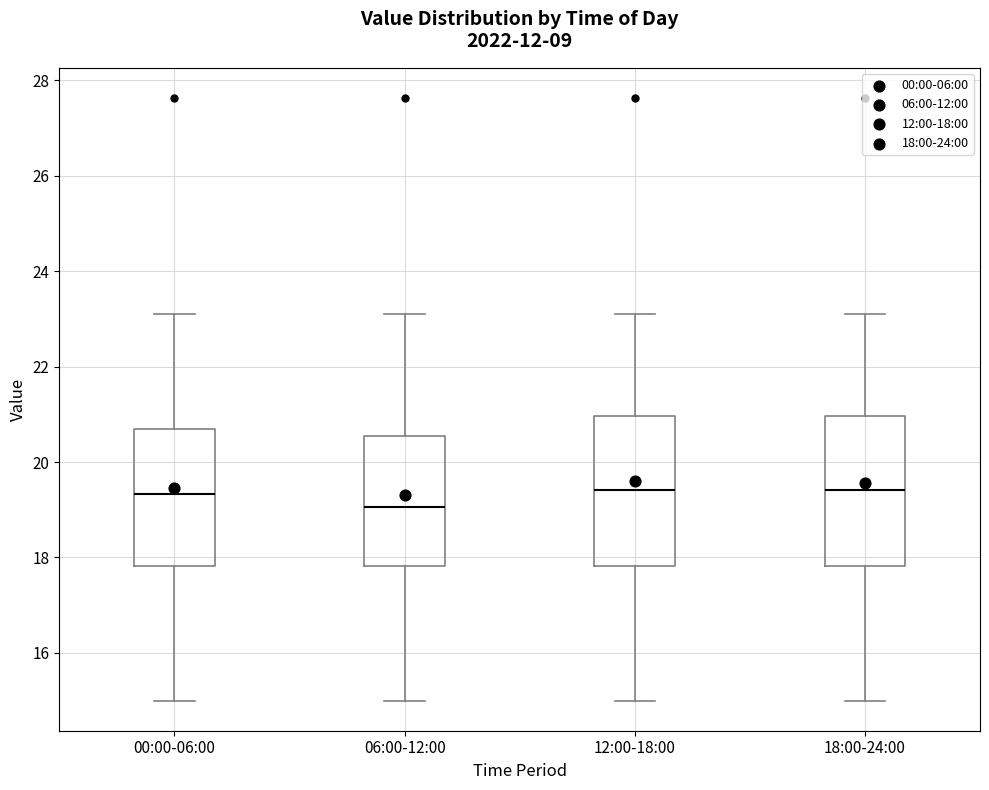

Which box has the lowest median line?

06:00-12:00